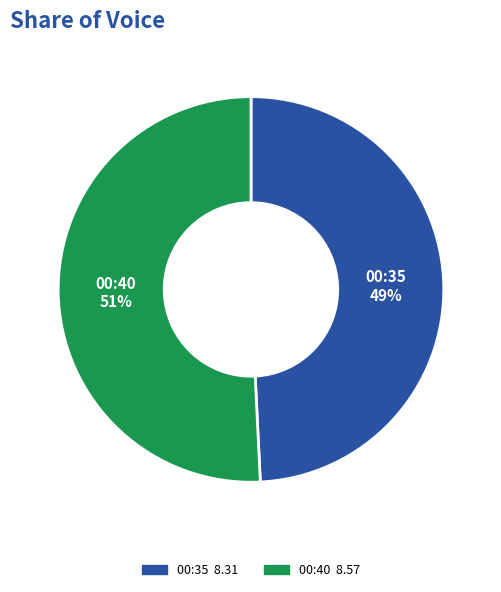

Is there any slice that represents more than half of the pie?

Yes